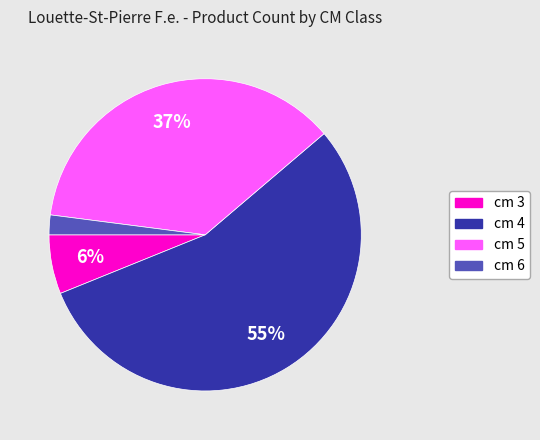

How many segments does this pie chart have?

4